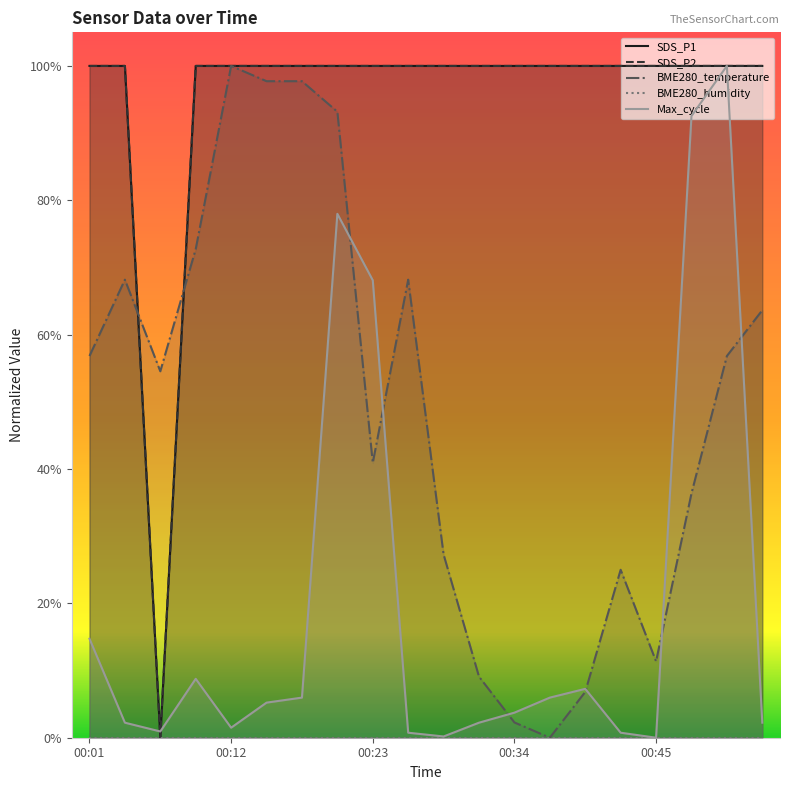

What position from the right is 15?

5